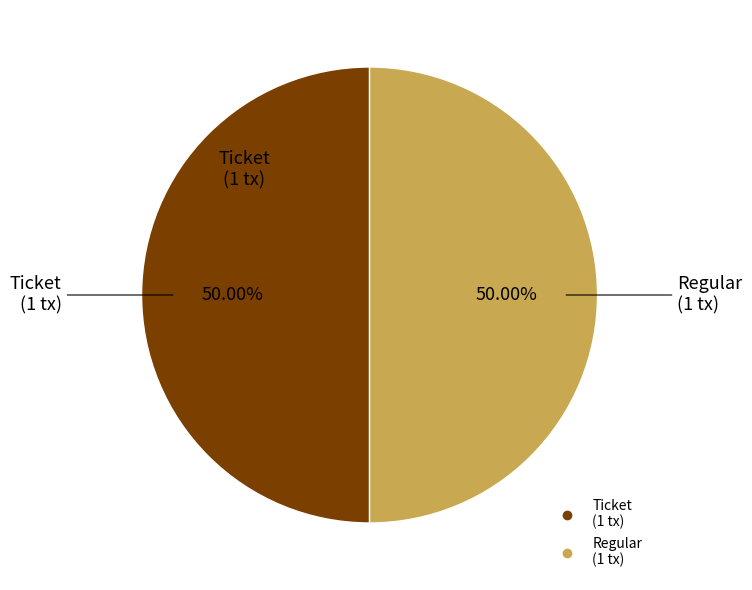

What is the ratio of the value at Ticket to the value at Regular?

1.0